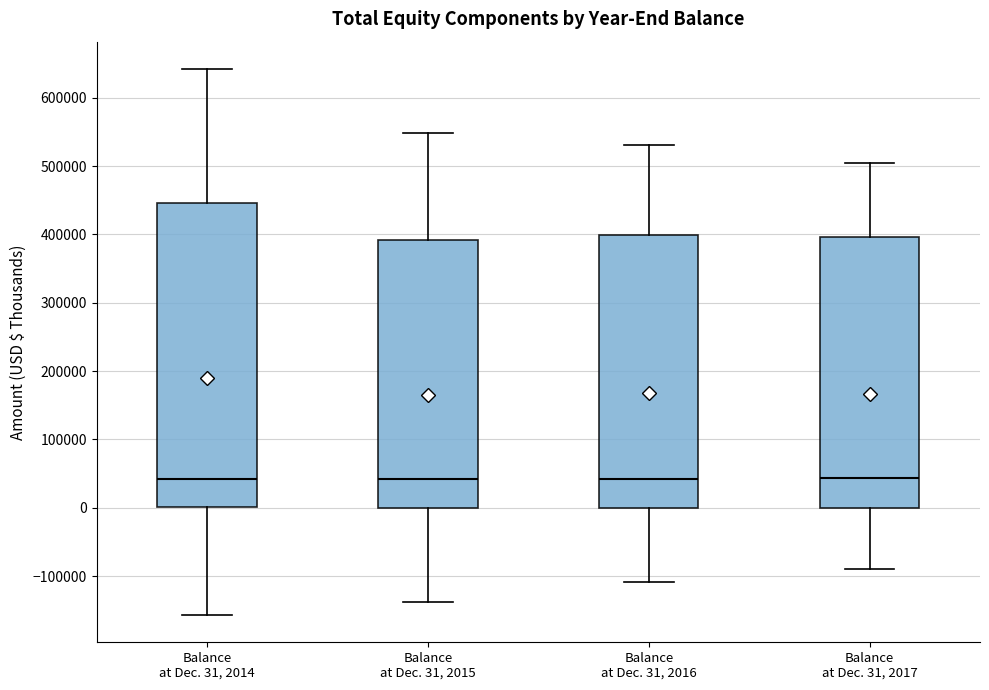

Reading left to right, transcribe this box plot: for each box, give where its median line is, the range the box spans, and where its two whiskers end, as read against the y-axis. The values are not printed on the chart, so give them approximately, as read against the axis.

Balance at Dec. 31, 2014: median 40000, box 0 to 450000, whiskers -160000 to 640000
Balance at Dec. 31, 2015: median 40000, box 0 to 390000, whiskers -140000 to 550000
Balance at Dec. 31, 2016: median 40000, box 0 to 400000, whiskers -110000 to 530000
Balance at Dec. 31, 2017: median 40000, box 0 to 400000, whiskers -90000 to 500000